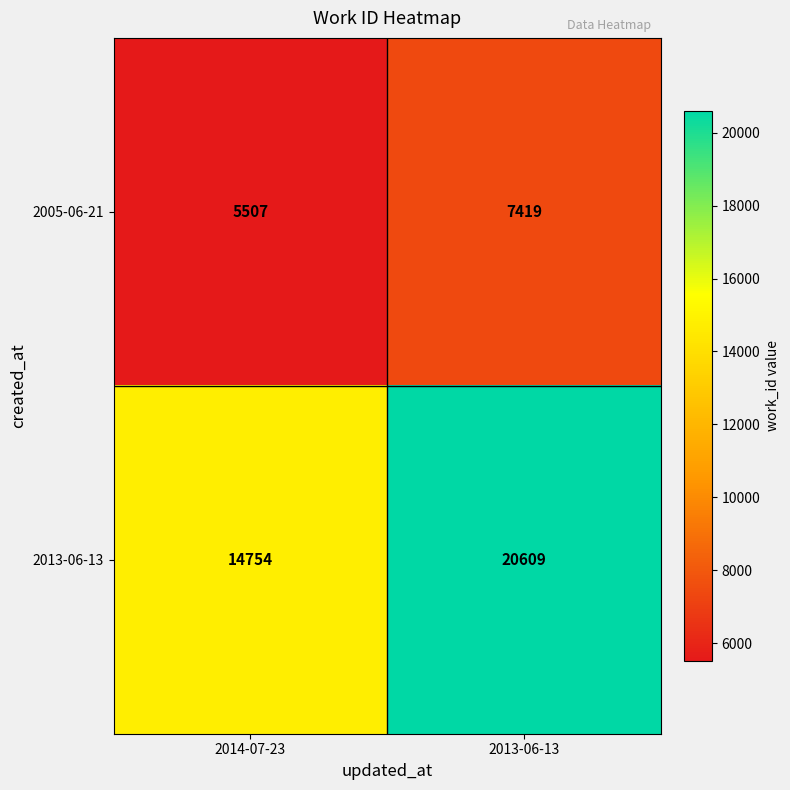

Rank the series at 2014-07-23 from highest to lowest value.

2013-06-13, 2005-06-21